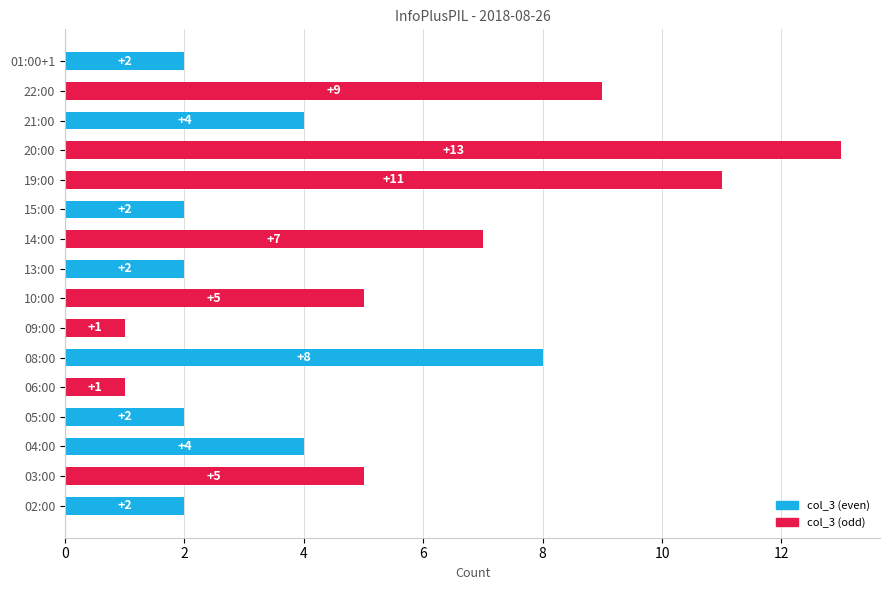

What is the change in value from 04:00 to 20:00?

+9